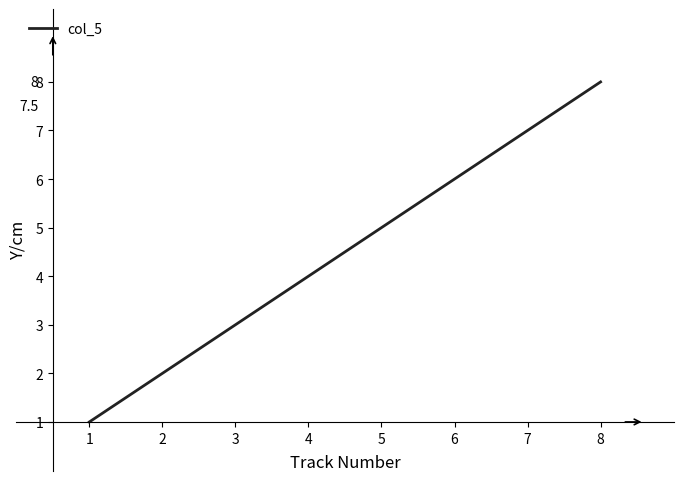

What is the maximum value shown in the chart?

8